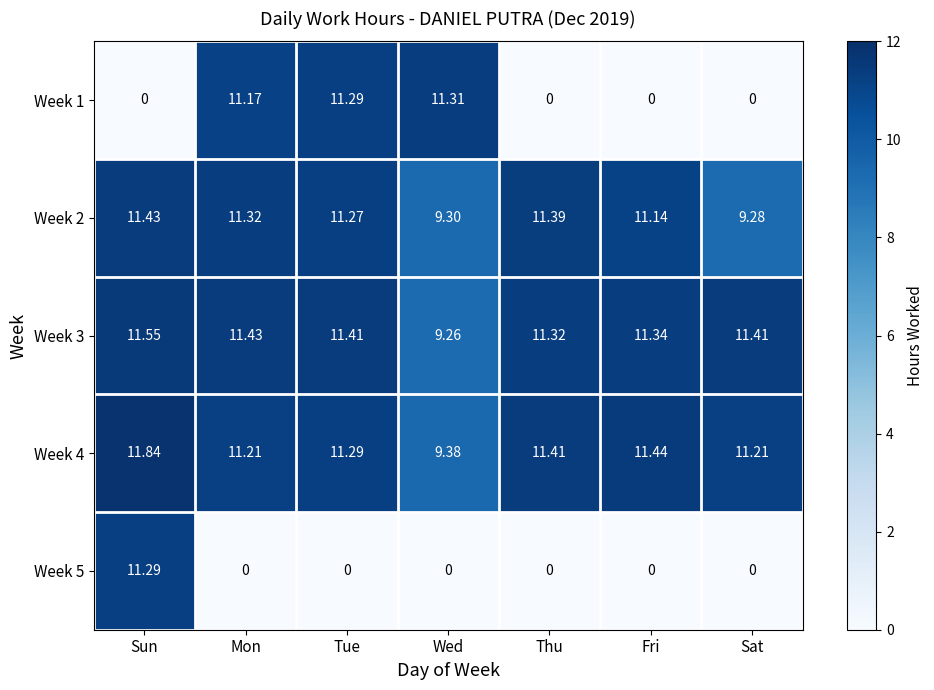

At which label does Week 4 first exceed 11?

Sun